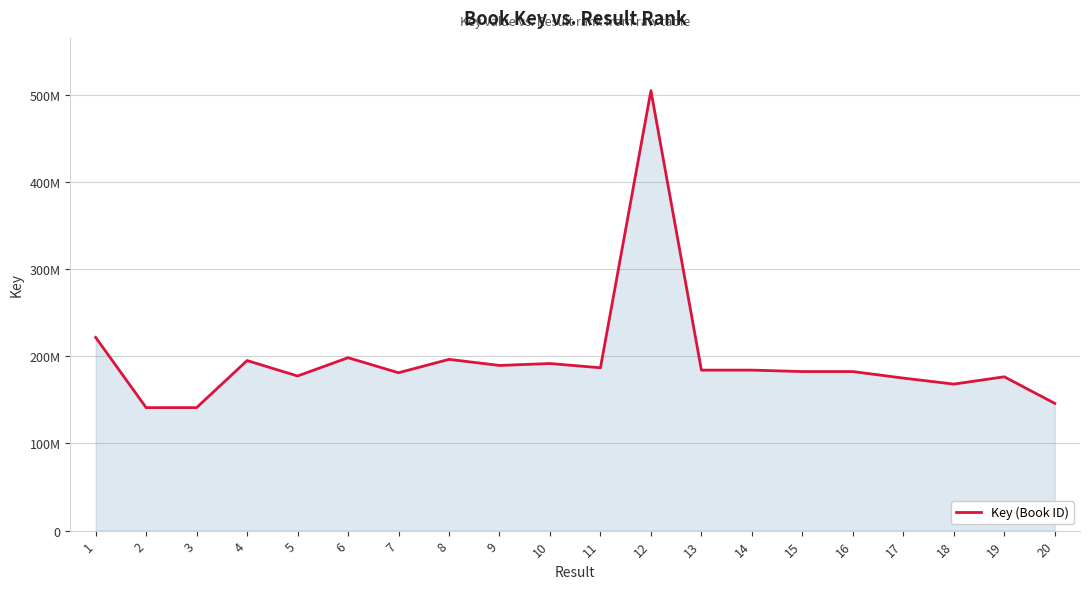

Does the chart display data point markers on the line(s)?

No